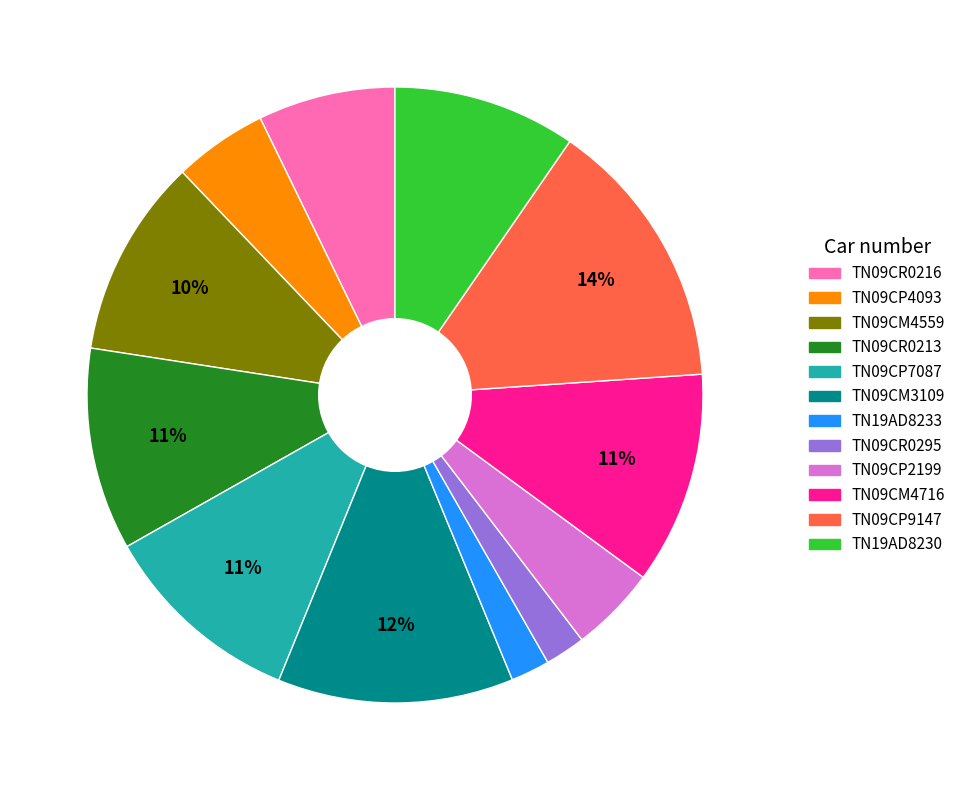

To the nearest percent, what is the average slice percentage?

8%